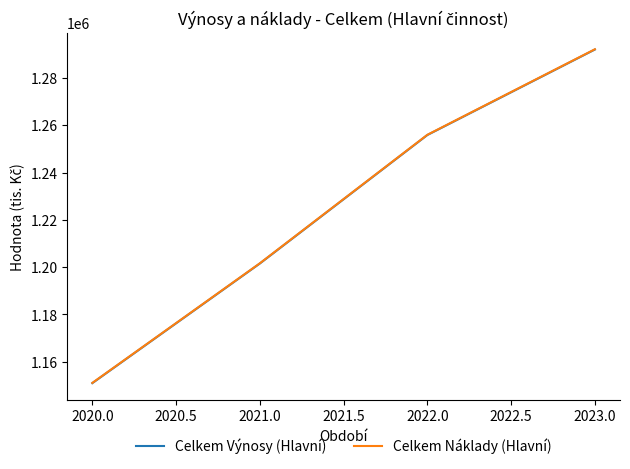

Where does the Celkem Náklady (Hlavní) series first go above 1255995?

2022.0